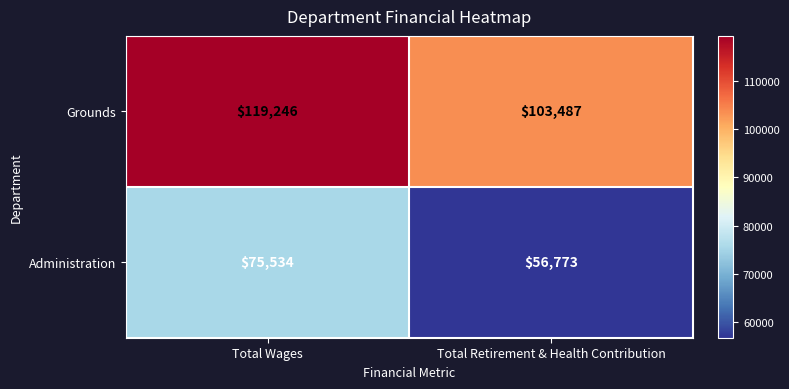

What value does the Grounds series have at Total Retirement & Health Contribution?

103487